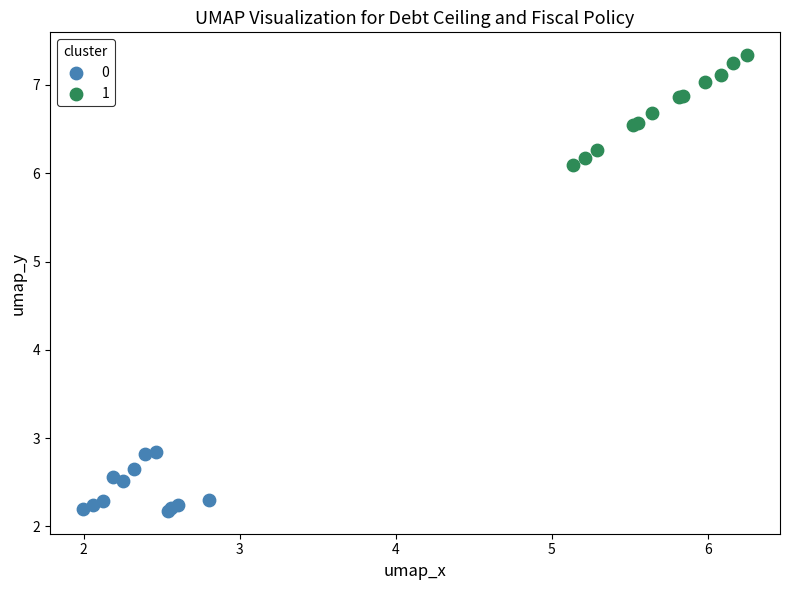

Which series contains the lowest Y value?

0